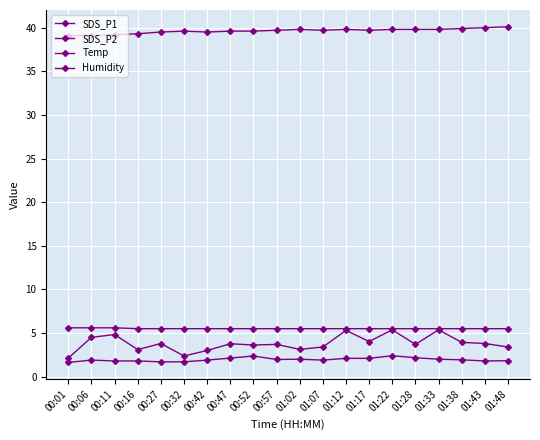

Does the chart have visible grid lines?

Yes